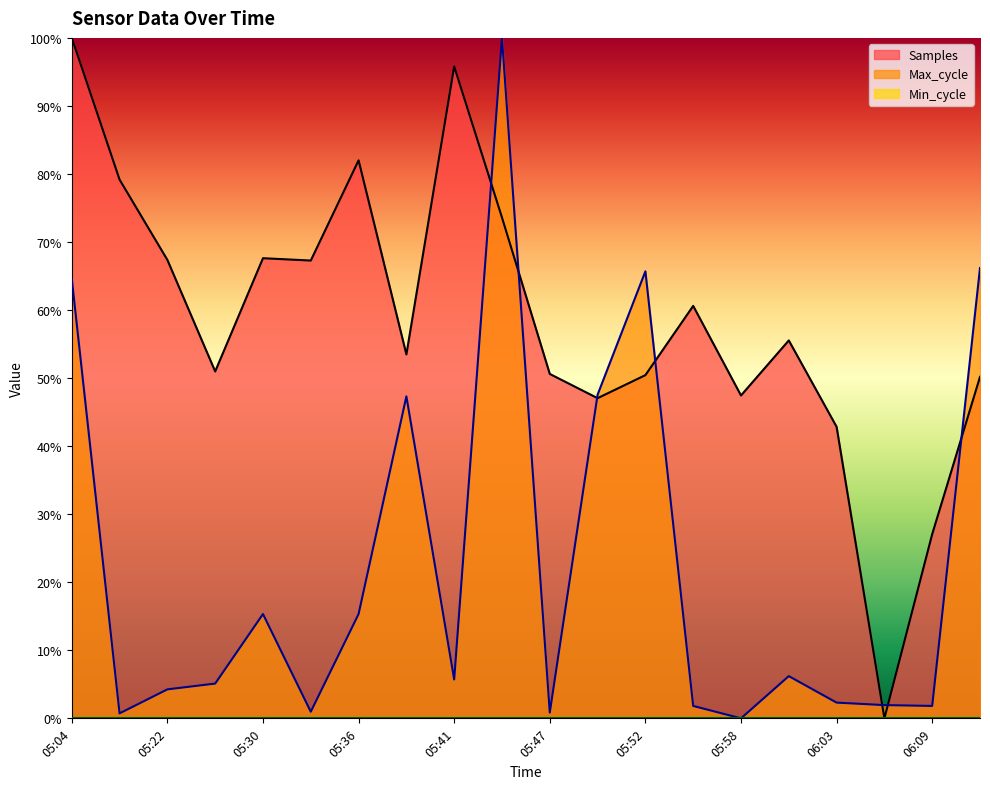

How many series are shown in this chart?

3